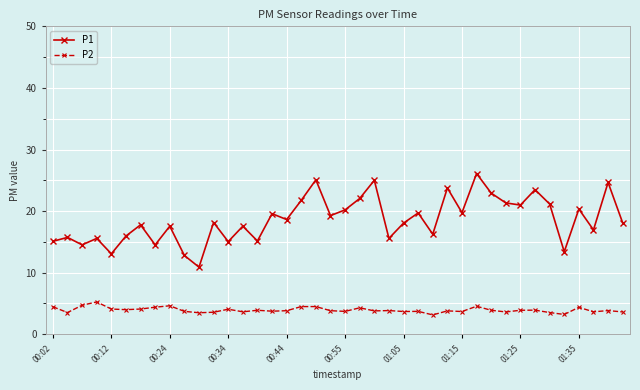

Which series has the widest spread of values?

P1